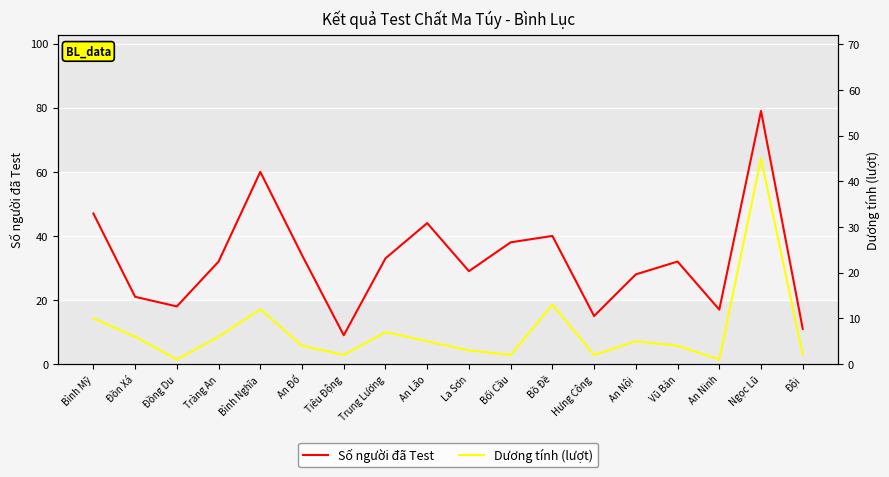

Reading left to right, extract all data points from this chart.

Số người đã Test: Bình Mỹ=47	Đồn Xá=21	Đồng Du=18	Tràng An=32	Bình Nghĩa=60	An Đổ=34	Tiêu Động=9	Trung Lương=33	An Lão=44	La Sơn=29	Bối Cầu=38	Bồ Đề=40	Hưng Công=15	An Nội=28	Vũ Bản=32	An Ninh=17	Ngọc Lũ=79	Đội=11
Dương tính (lượt): Bình Mỹ=10	Đồn Xá=6	Đồng Du=1	Tràng An=6	Bình Nghĩa=12	An Đổ=4	Tiêu Động=2	Trung Lương=7	An Lão=5	La Sơn=3	Bối Cầu=2	Bồ Đề=13	Hưng Công=2	An Nội=5	Vũ Bản=4	An Ninh=1	Ngọc Lũ=45	Đội=2